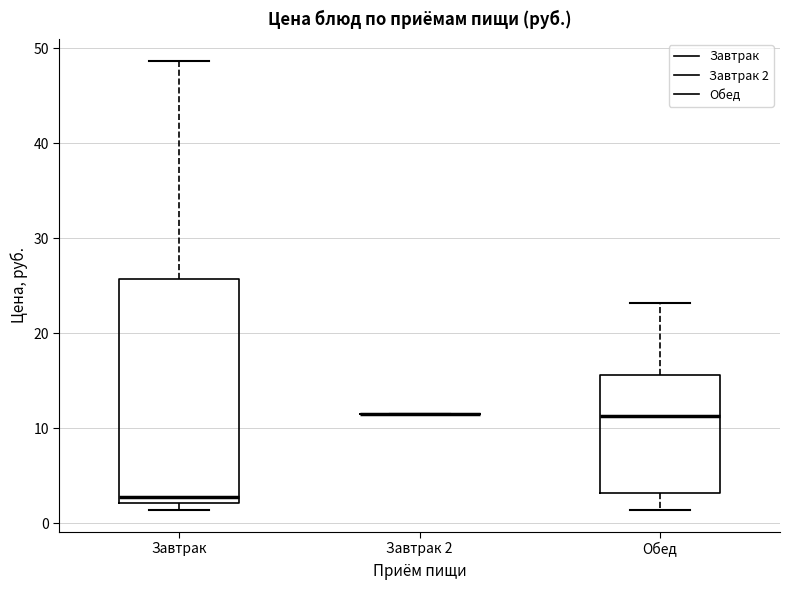

Comparing the boxes themselves (not the whiskers), which one is the tallest?

Завтрак